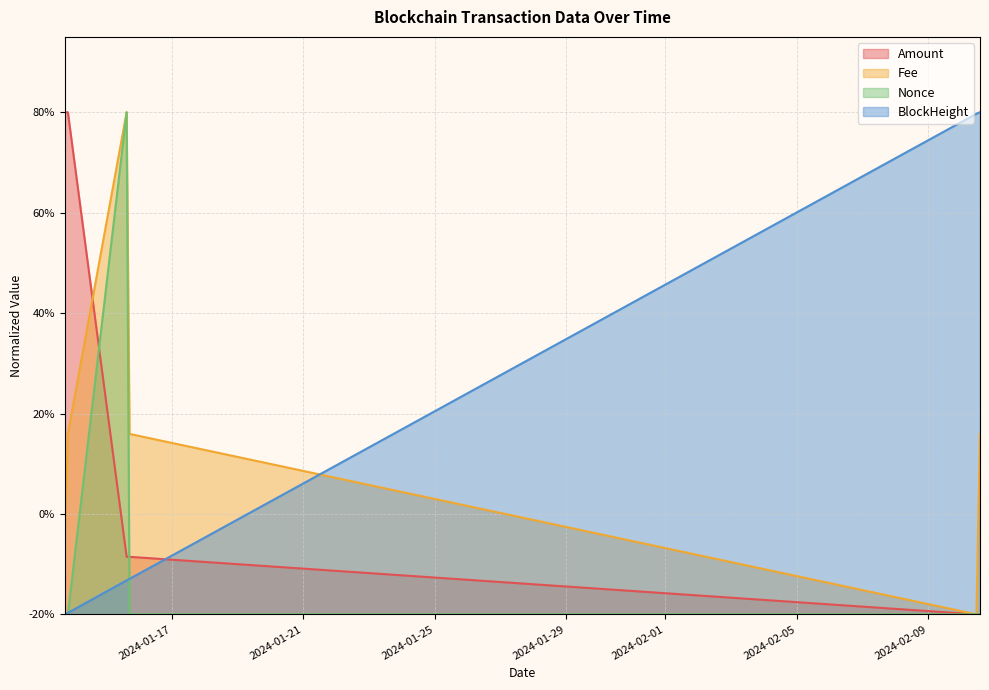

What is the maximum value shown in the chart?

1.0